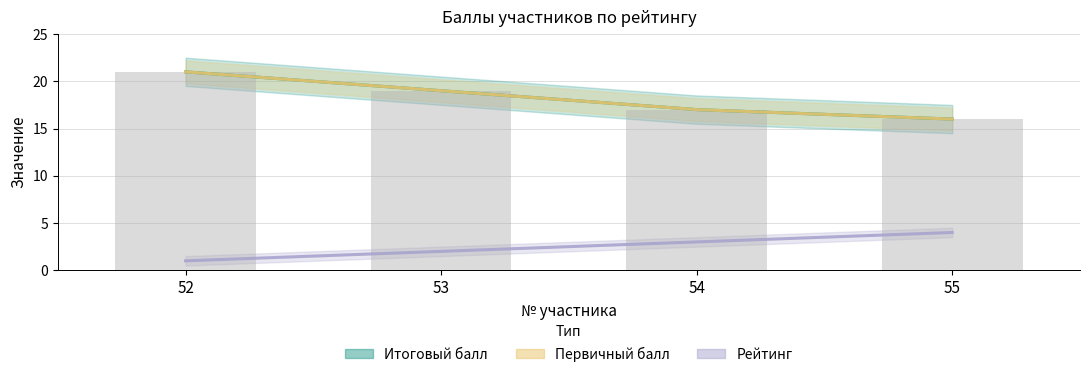

Is the value of Первичный балл at 52 greater than the value of Итоговый балл at 54?

Yes